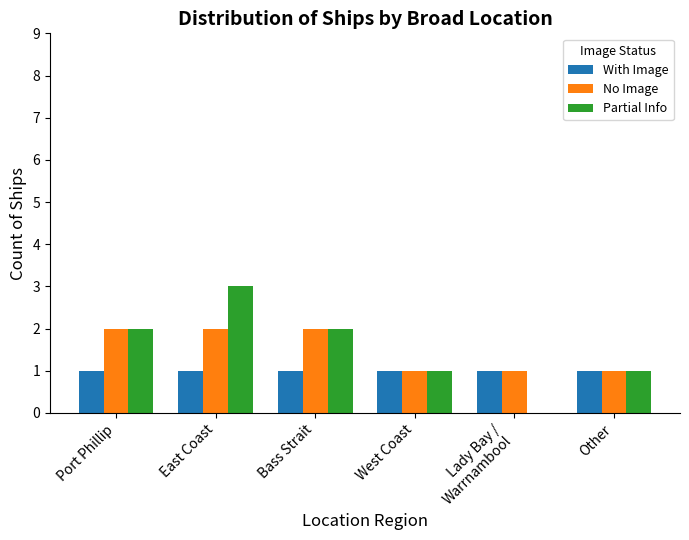

Is it true that Partial Info equals 1 at Port Phillip?

False